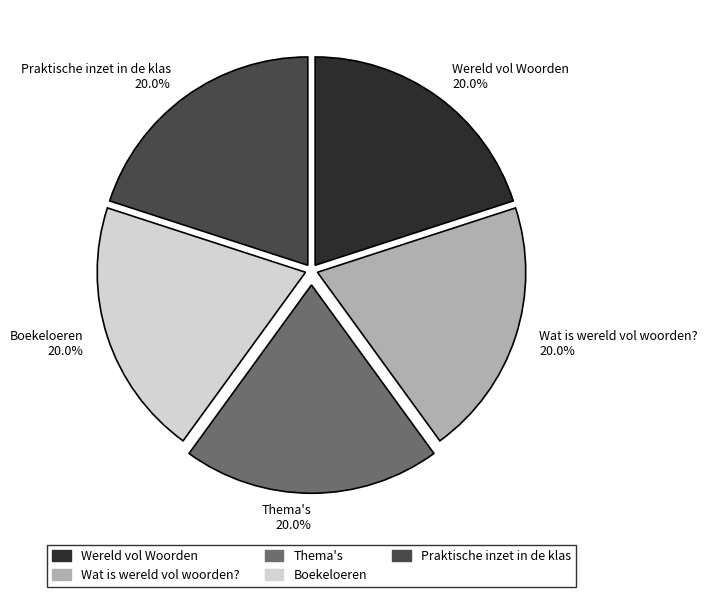

Is there any slice that represents more than half of the pie?

No